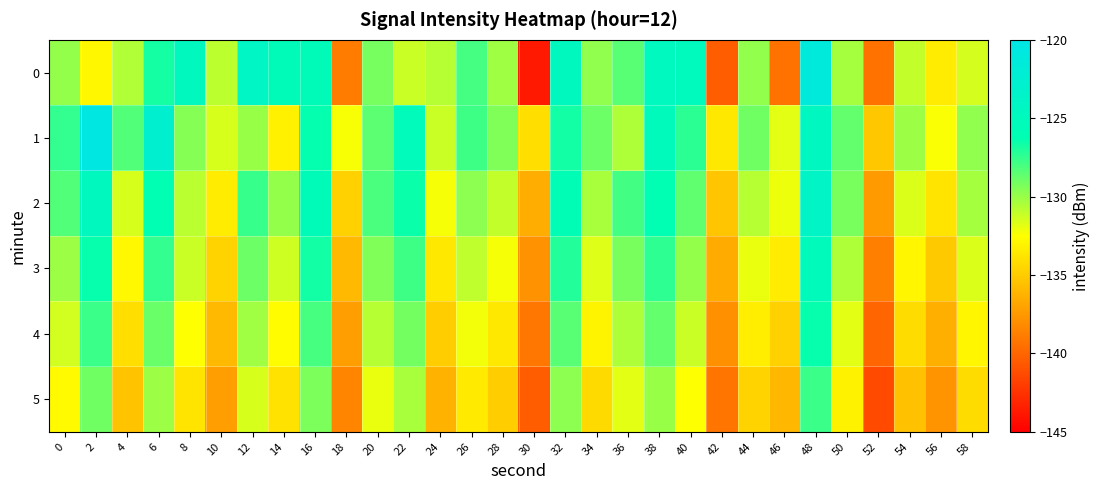

At which category does the chart reach its minimum across all series?

30